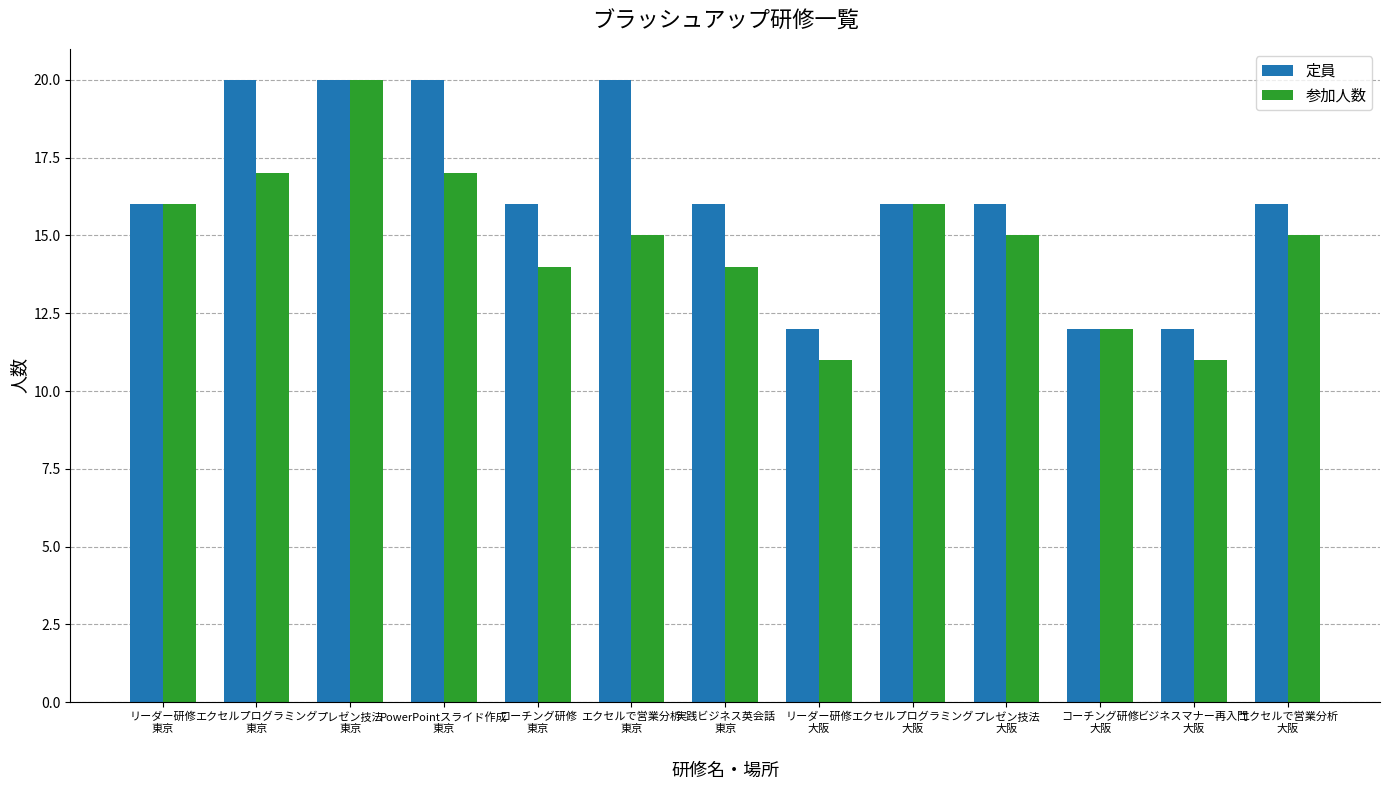

What is the maximum value for 参加人数?

20